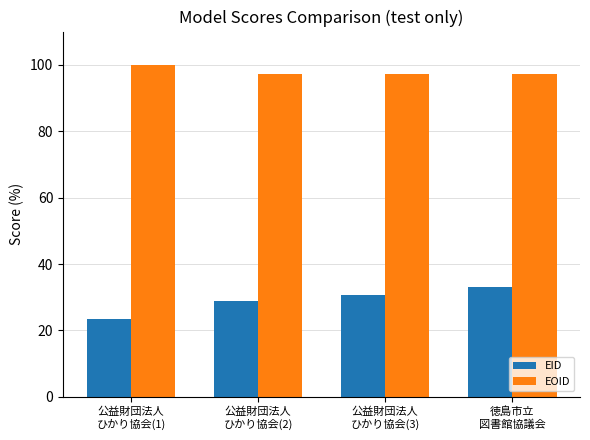

What is the difference between the second highest and second lowest values in the EID series?

1.8